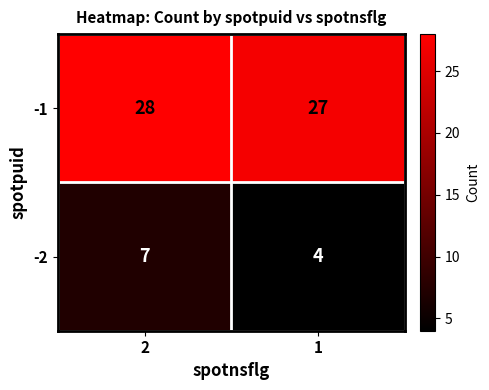

Which series changed the most between 2 and 1?

-2